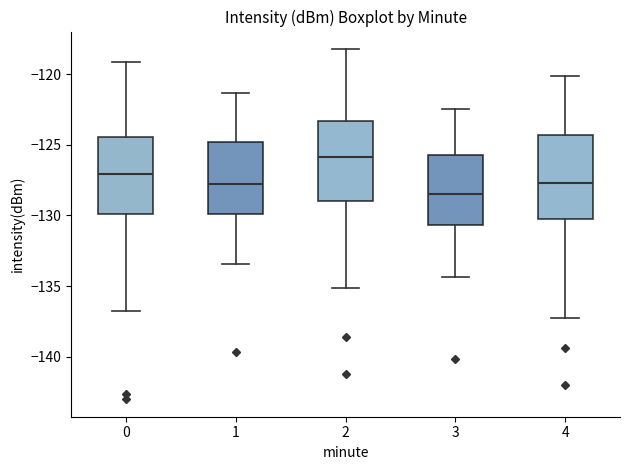

Reading left to right, read every box against the y-axis: the position of its median line, the range the box covers, and the ends of its whiskers. The values are not printed on the chart, so give them approximately, as read against the axis.

0: median -127.0, box -130.0 to -124.5, whiskers -136.5 to -119.0
1: median -128.0, box -130.0 to -125.0, whiskers -133.5 to -121.5
2: median -126.0, box -129.0 to -123.5, whiskers -135.0 to -118.0
3: median -128.5, box -130.5 to -125.5, whiskers -134.5 to -122.5
4: median -127.5, box -130.0 to -124.5, whiskers -137.0 to -120.0